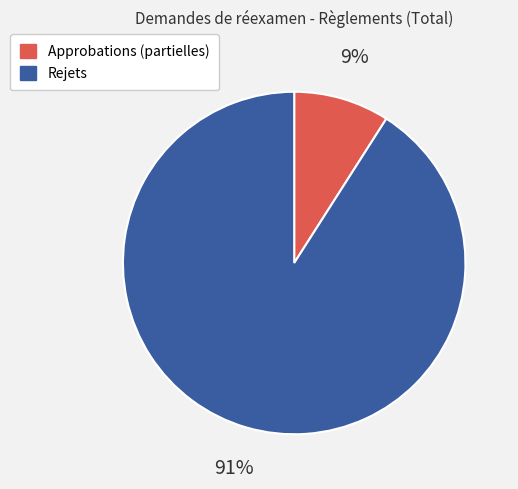

To the nearest percent, what is the difference between the Rejets and Approbations (partielles) slice percentages?

82%